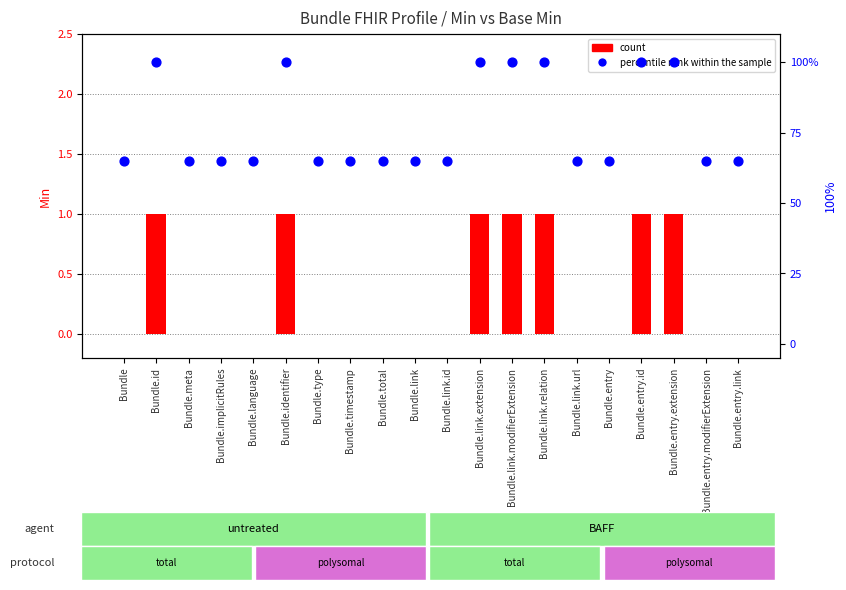

What are all the series names shown in the legend?

count, percentile rank within the sample